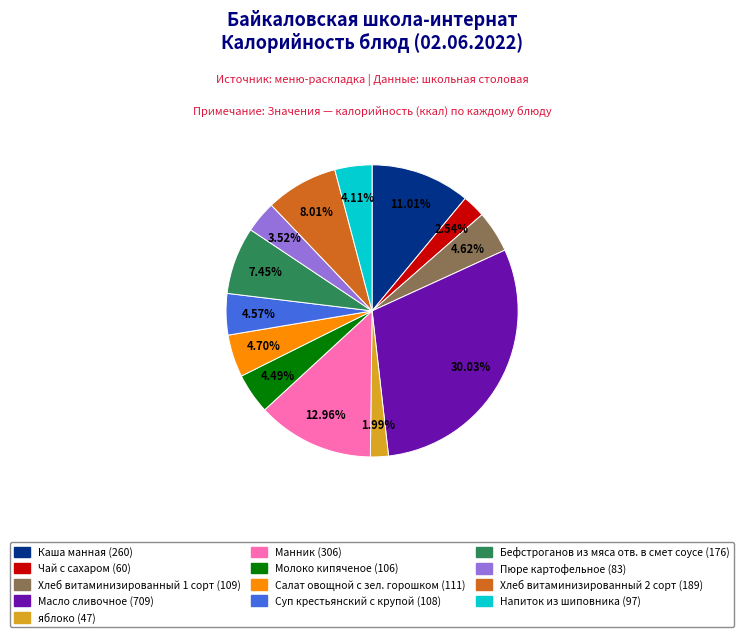

How many segments does this pie chart have?

13